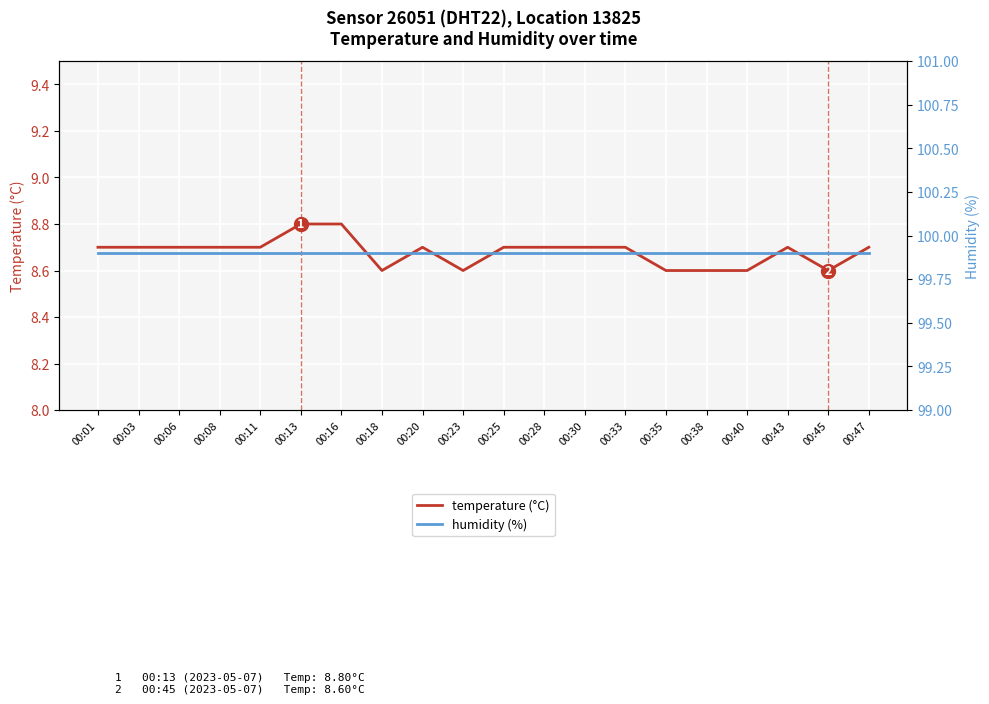

What is the average value of the humidity (%) series?

99.9